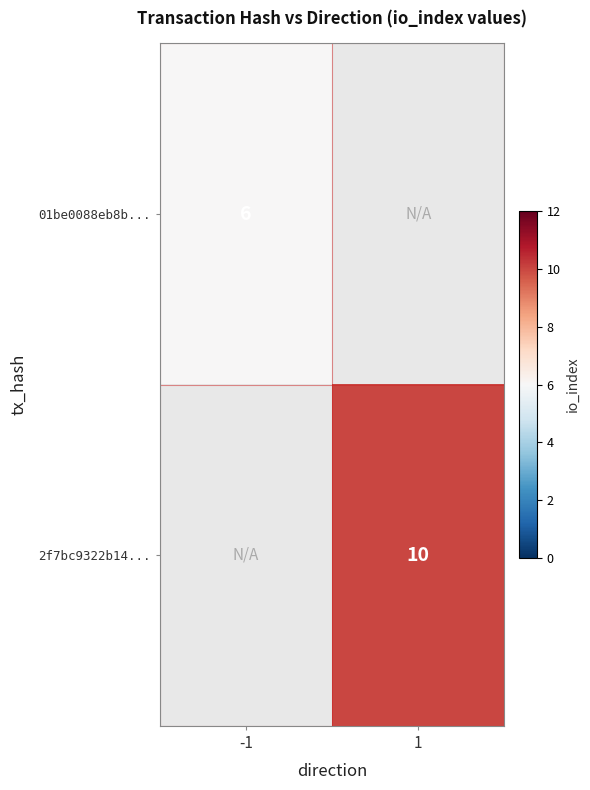

The value of 01be0088eb8b... at -1 is 6. True or false?

True